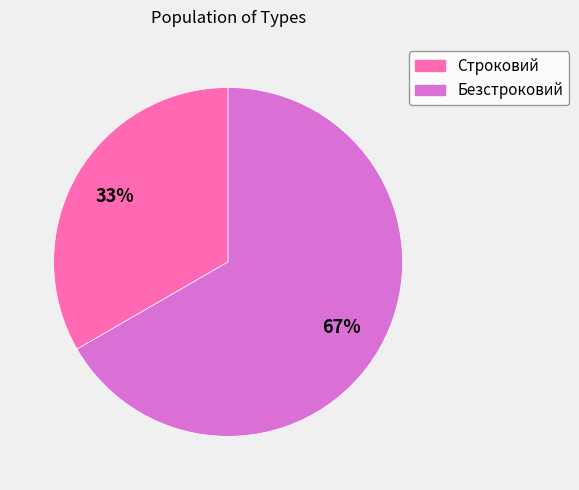

True or false: Безстроковий accounts for 67% of the total.

True